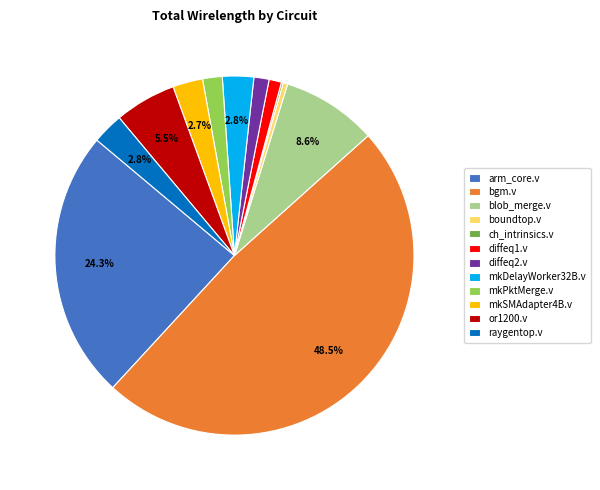

Which slice is the largest?

bgm.v